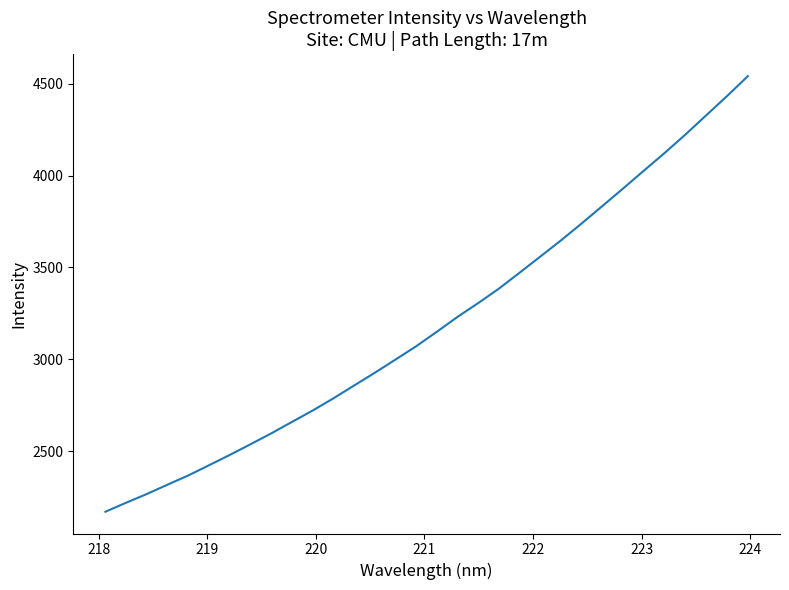

Reading left to right, extract all data points from this chart.

2170.1	2219.1	2266.6	2317.6	2367.7	2423.3	2479.5	2537.6	2596.8	2659.3	2721.3	2787.8	2857.6	2927.2	2999.1	3071.7	3151.0	3232.0	3307.4	3386.2	3473.2	3561.0	3649.2	3741.7	3836.5	3931.9	4028.7	4124.7	4224.8	4329.0	4433.1	4541.0